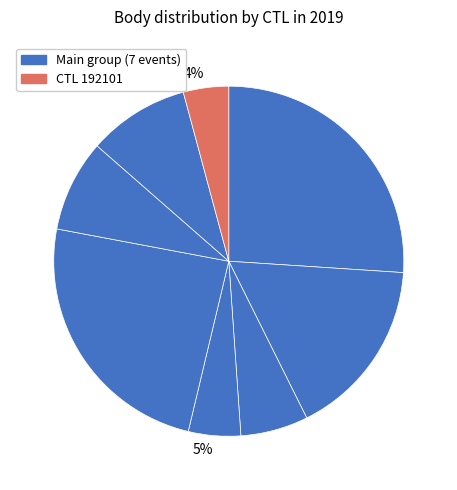

How many segments does this pie chart have?

8